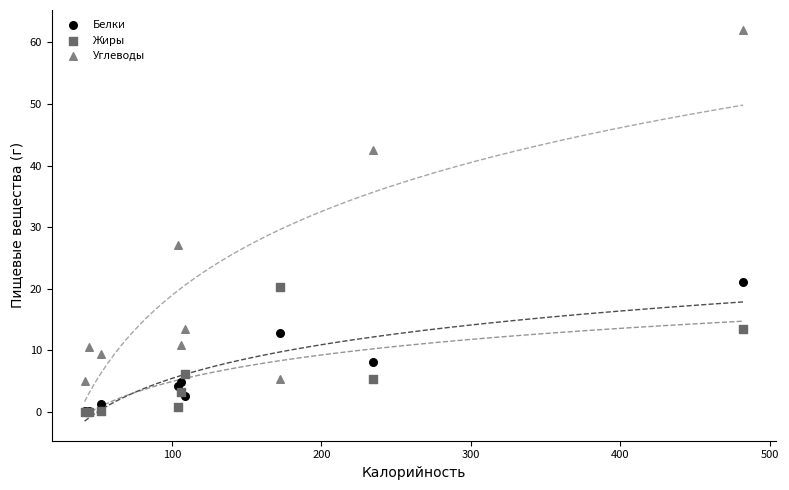

Across all series, what Y value is closest to 31?

27.1